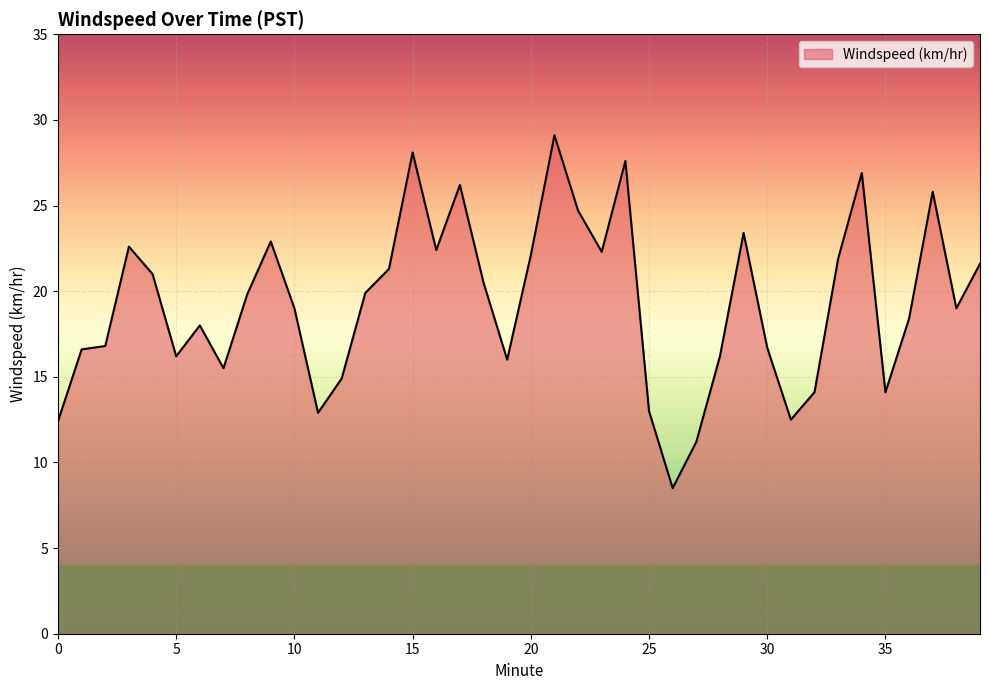

What is the difference between the maximum and minimum values?

20.6